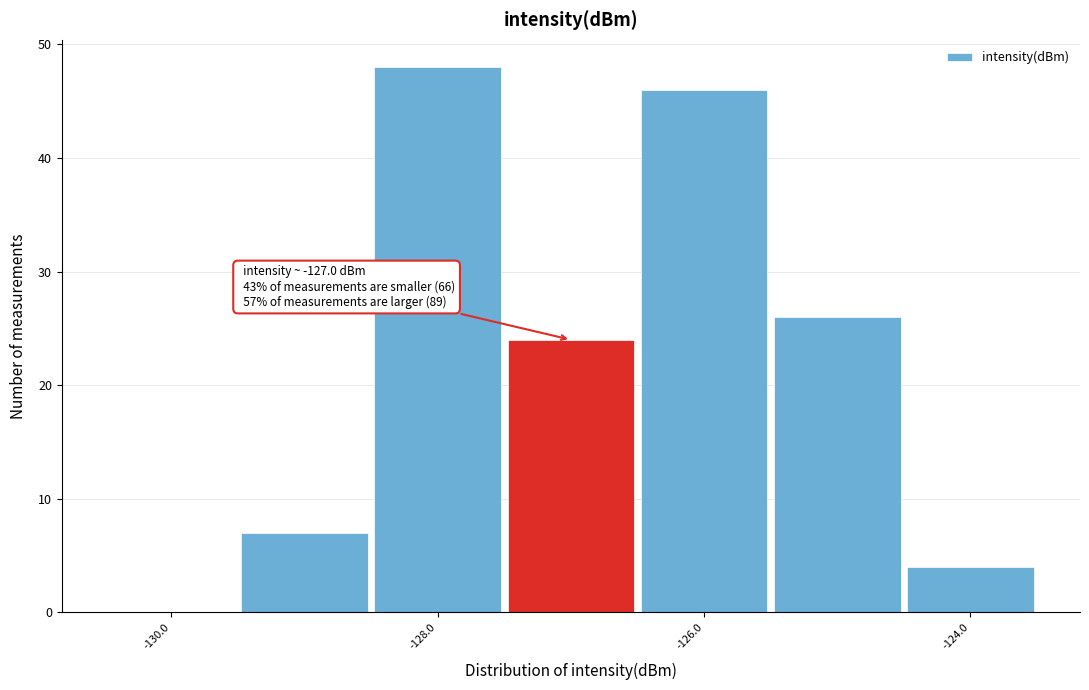

Which range on the x-axis has the tallest bar?

-128.5 to -127.5